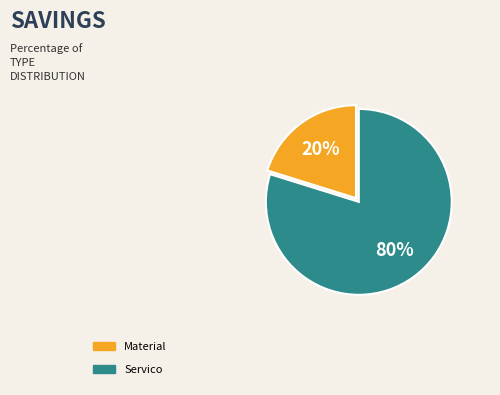

To the nearest percent, what is the average slice percentage?

50%